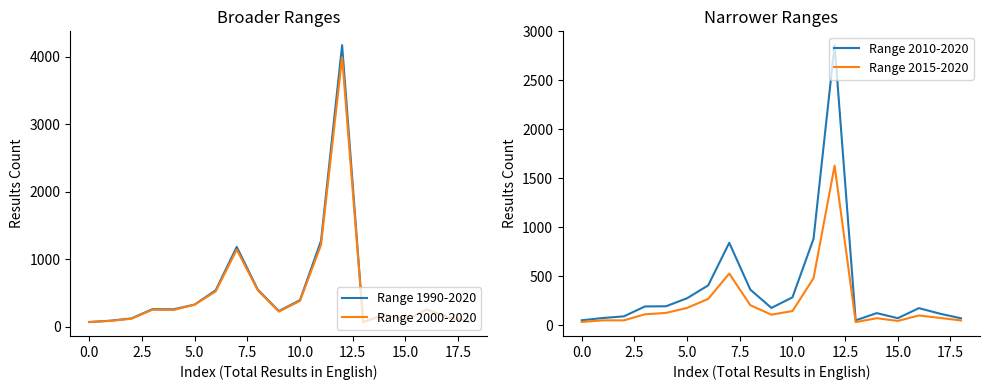

What is the value of the Range 2010-2020 point at the 15th from the left?

124